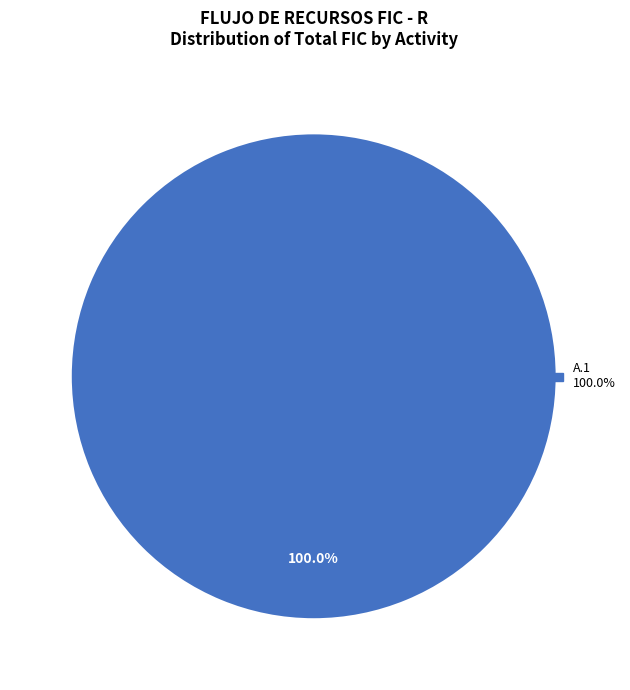

Is there a majority slice in this chart?

Yes